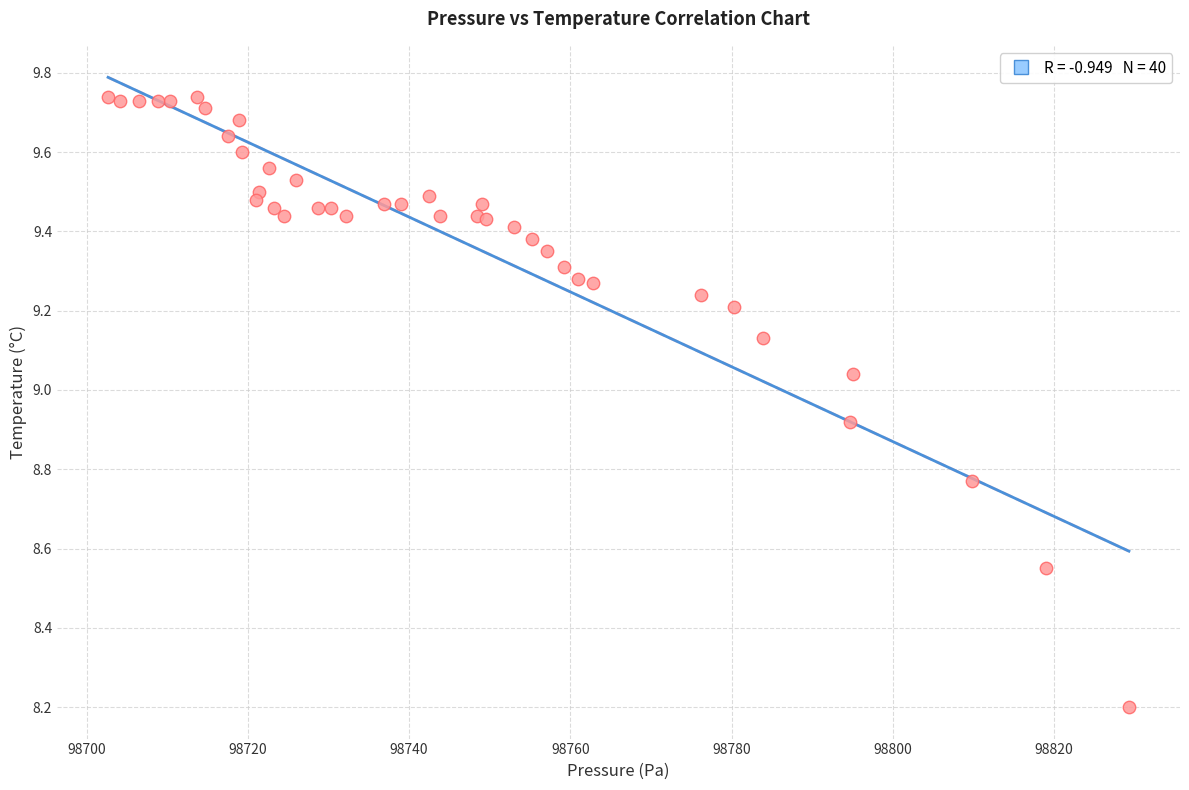

What Y value in the scatter plot is closest to 8?

8.2